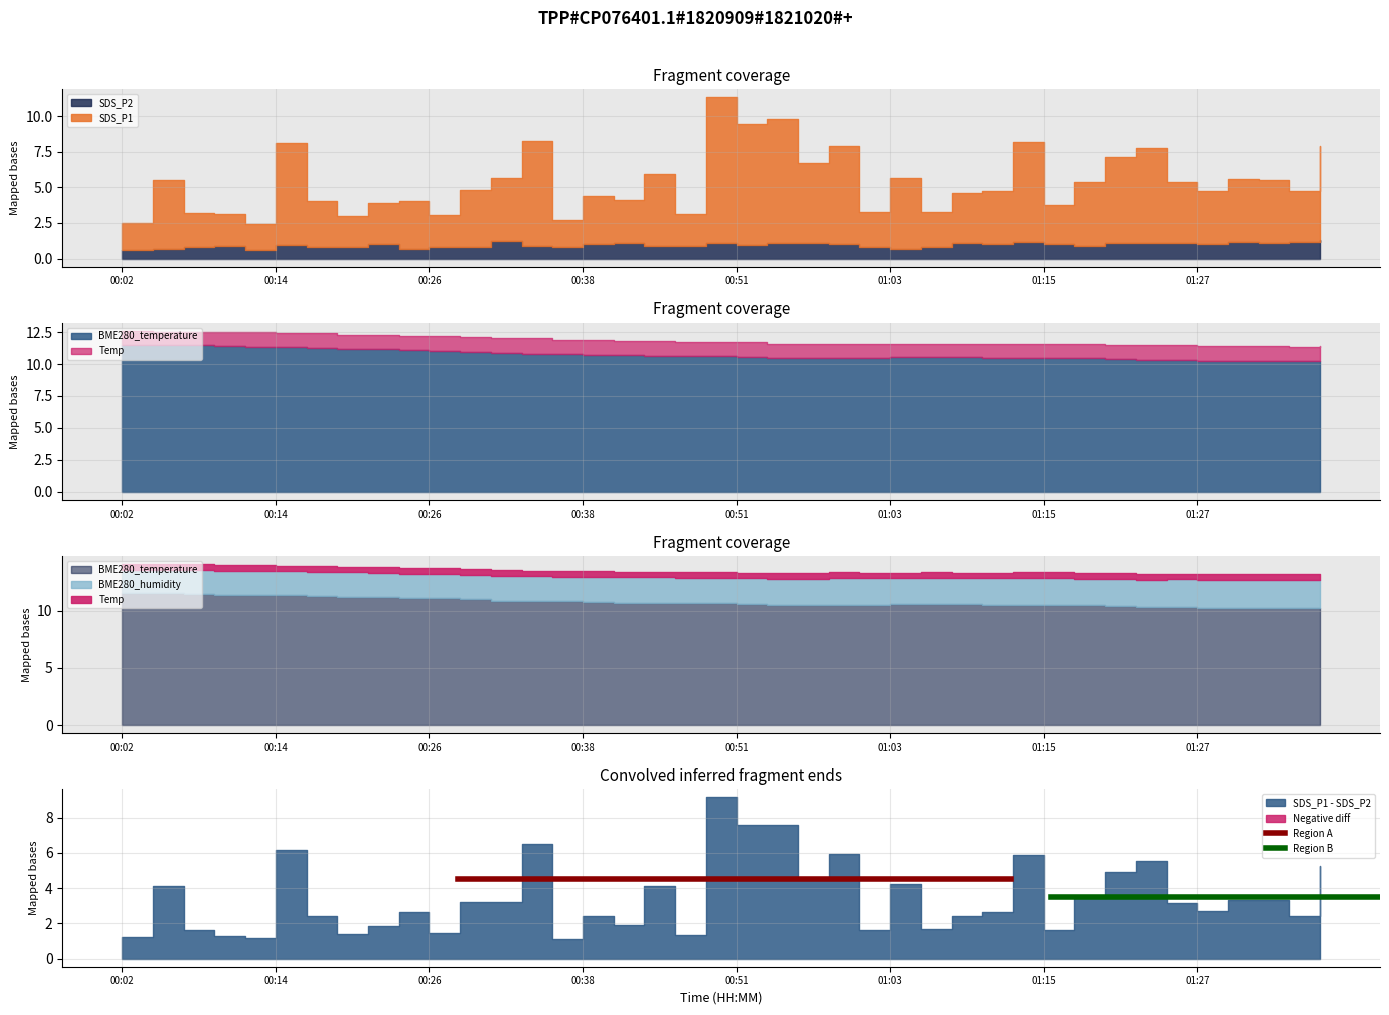

What is the average value of the Region B series?

3.5